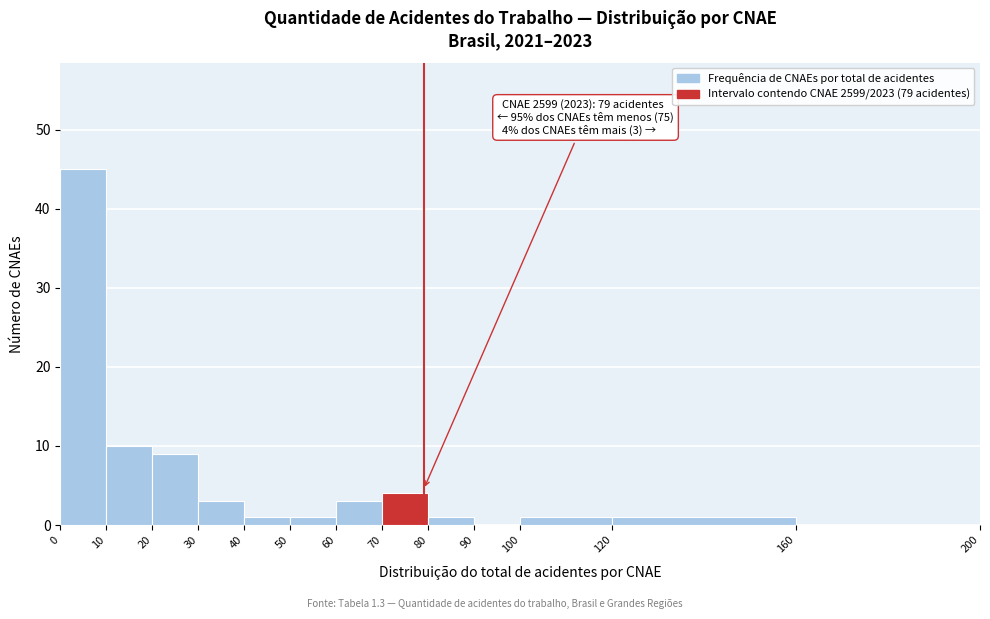

Which range on the x-axis has the tallest bar?

0 to 10